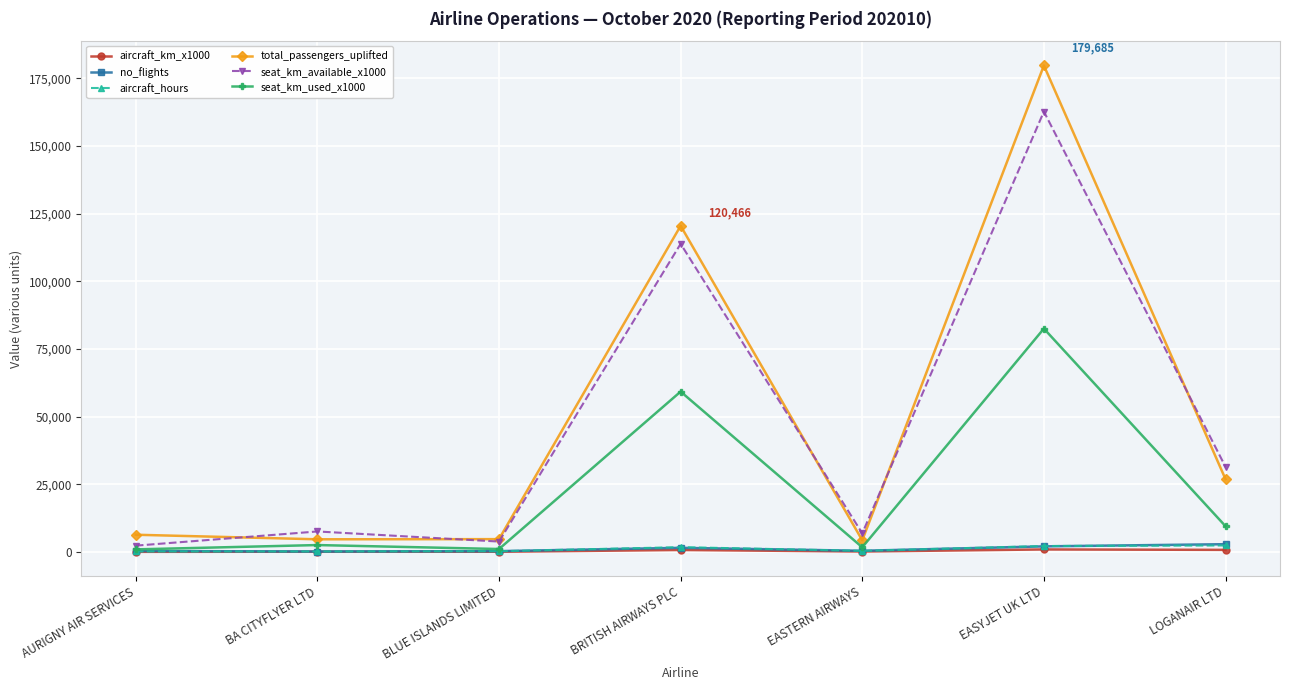

Where do aircraft_hours and no_flights first cross each other?

AURIGNY AIR SERVICES and BA CITYFLYER LTD